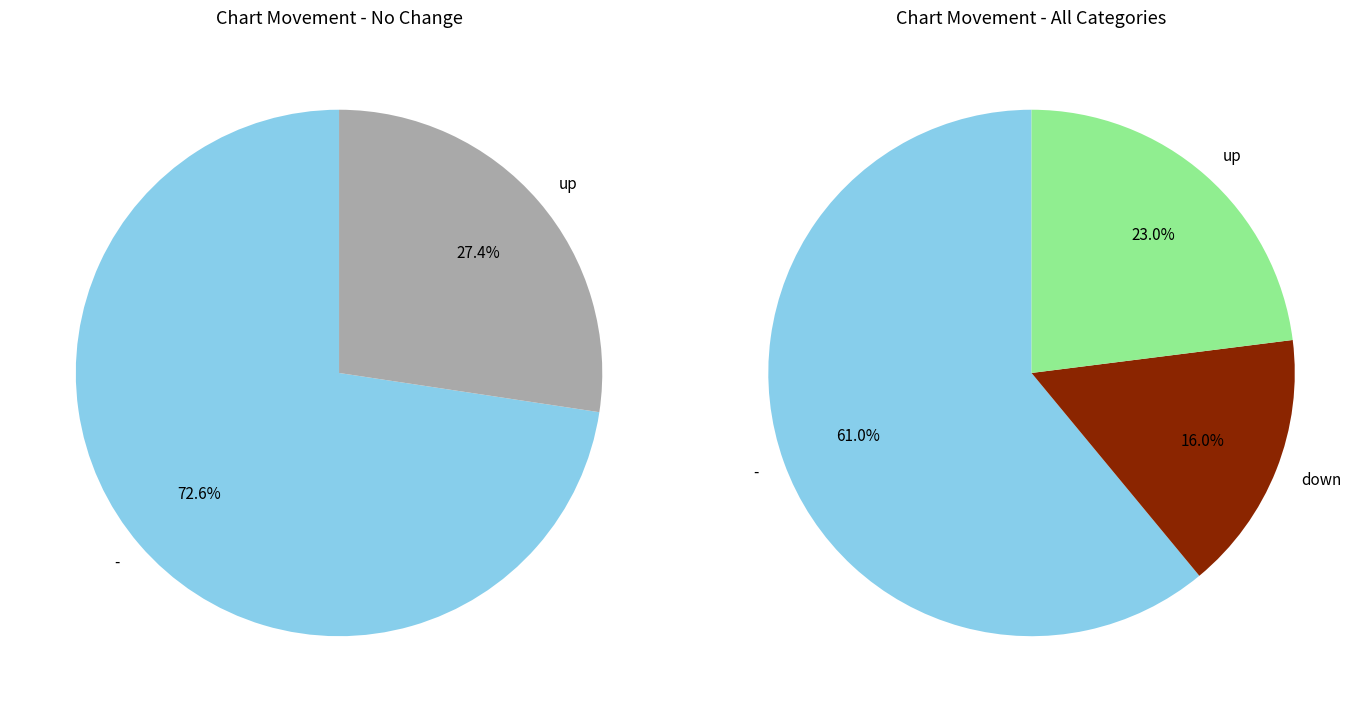

Is there any slice that represents more than half of the pie?

Yes